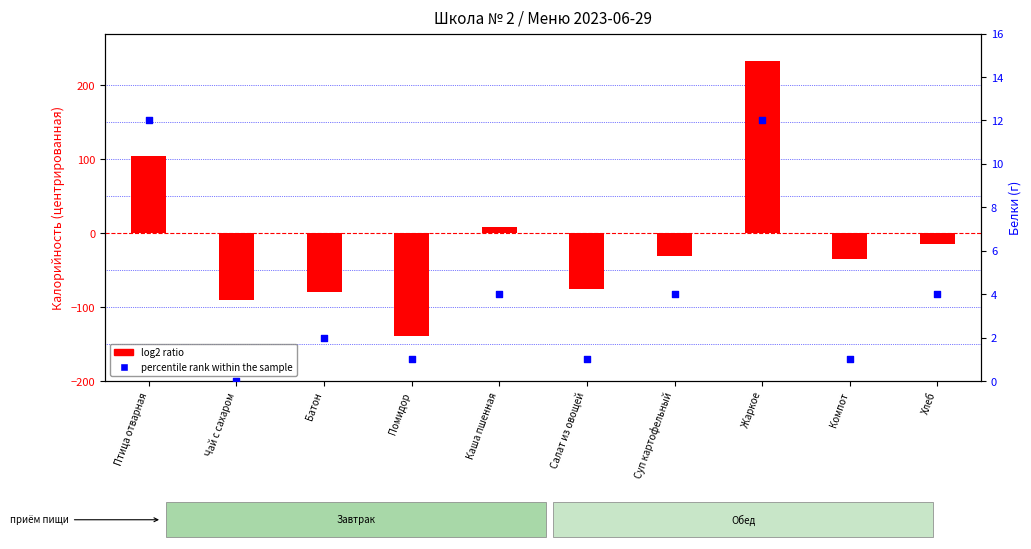

Which series reaches the minimum Y coordinate?

log2 ratio